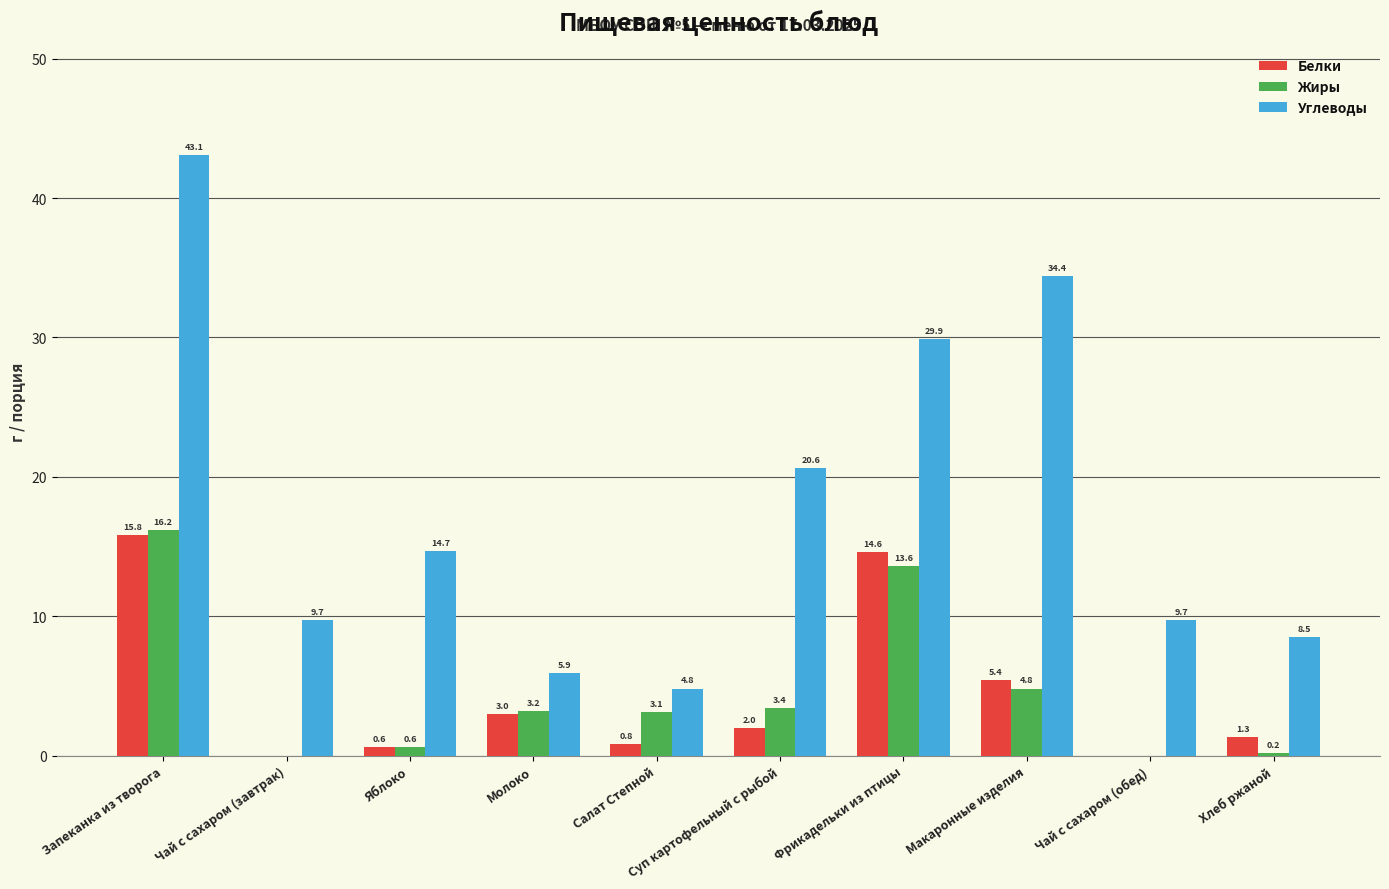

The value of Жиры at Запеканка из творога is 16.2. True or false?

True